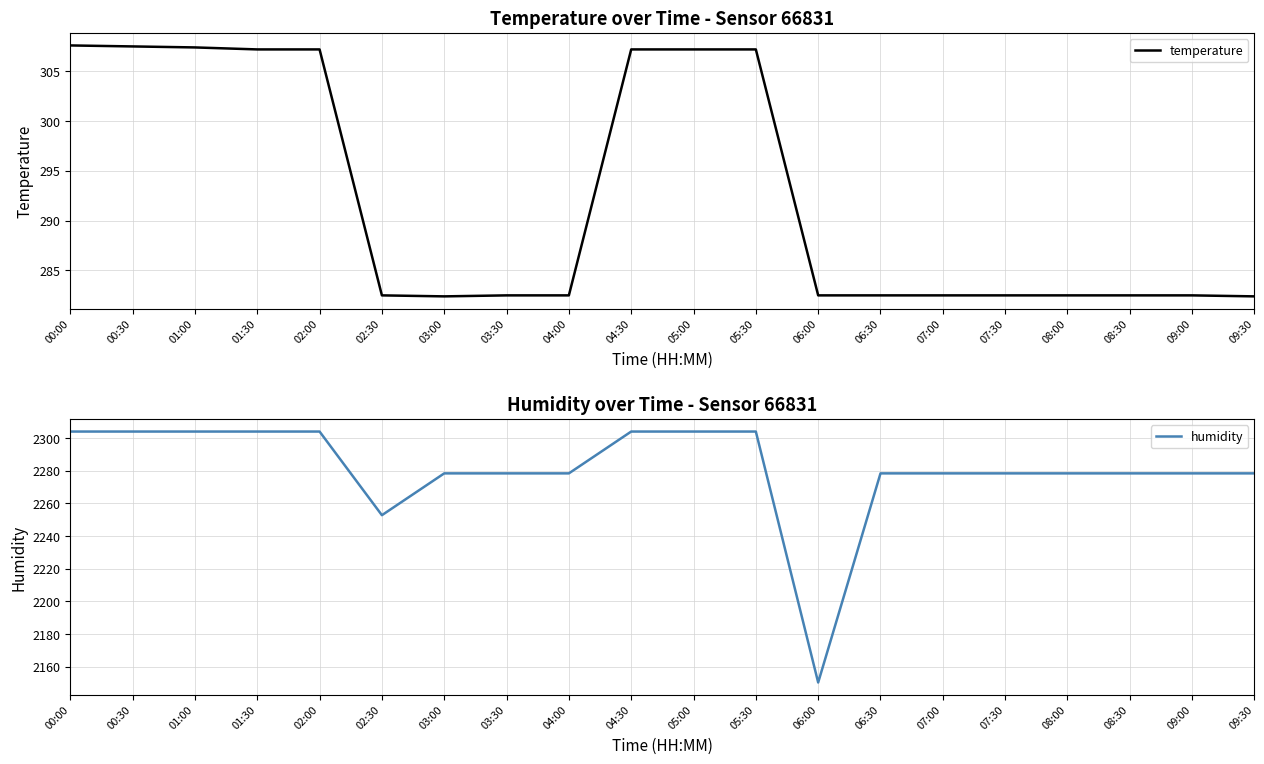

At how many categories does at least one series exceed 604?

20